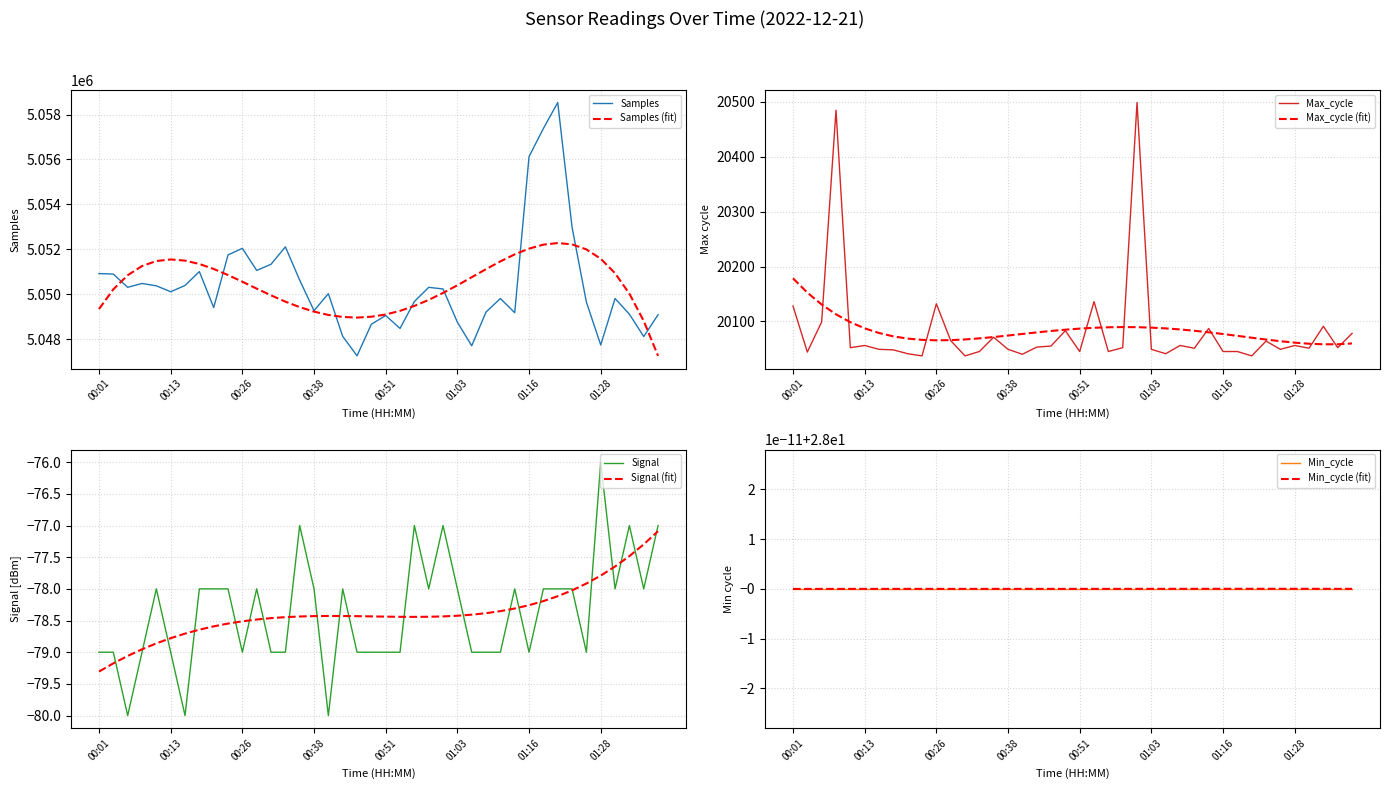

At which category is the sum across all series the highest?

01:20